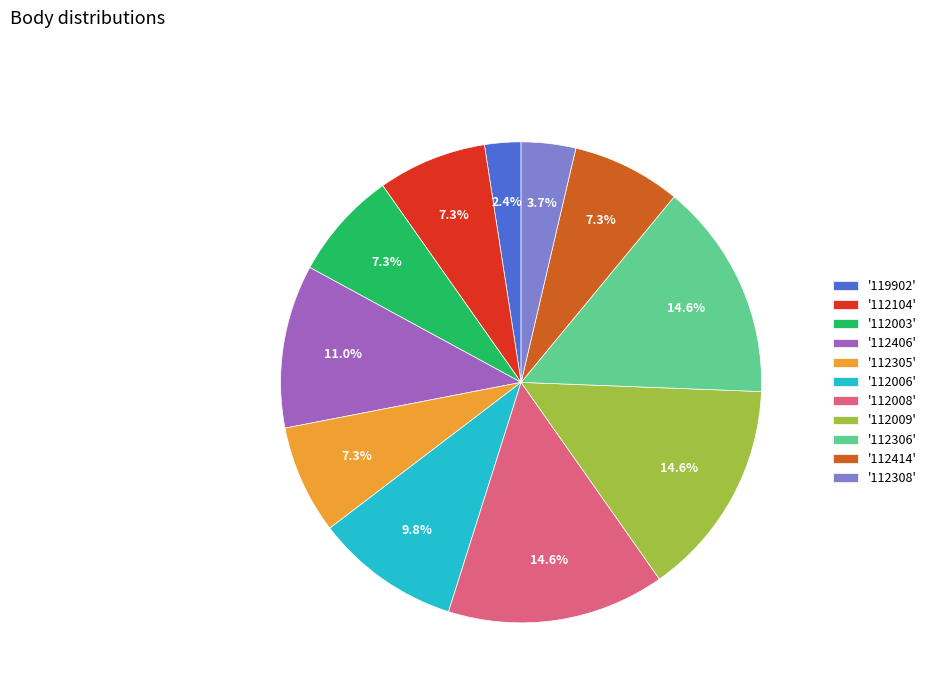

Does '112406' account for over 50% of the chart?

No